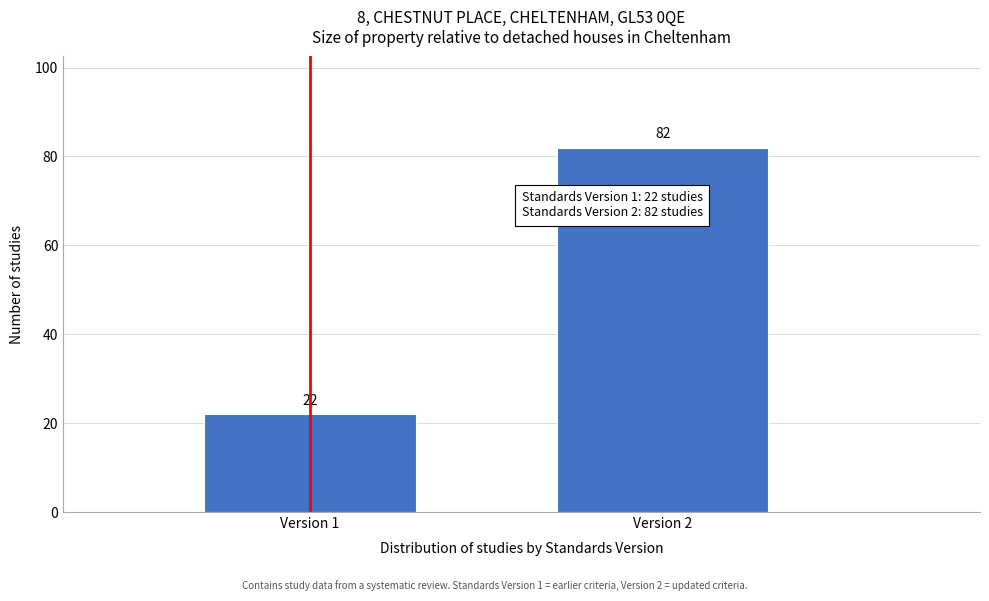

Reading left to right, list all the values displayed in this chart.

Version 1=22	Version 2=82